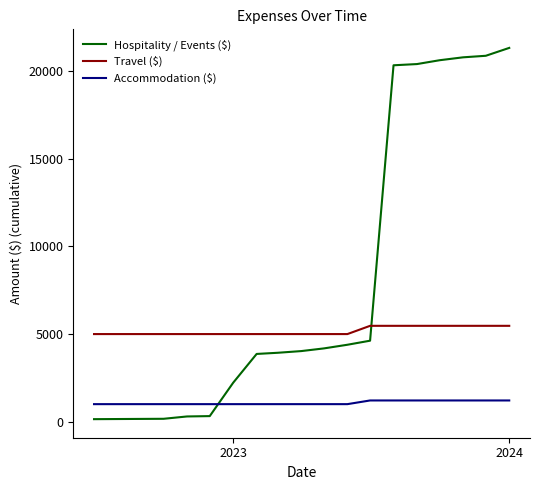

What is the greatest value displayed?

21336.0